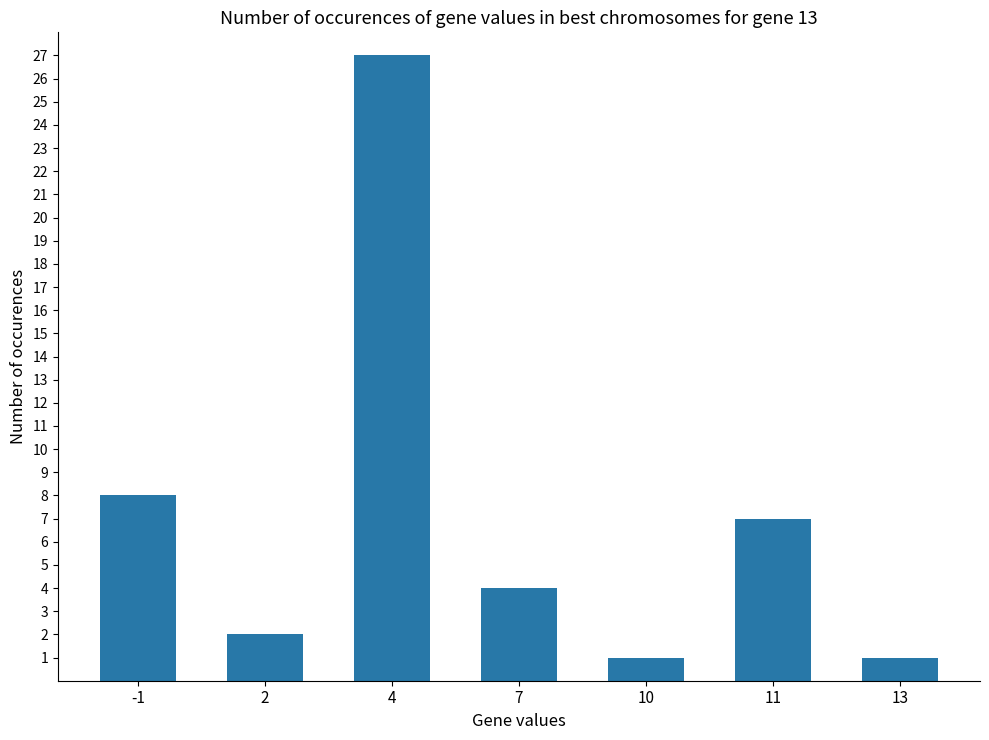

True or false: the data shows 27 at 4.

True